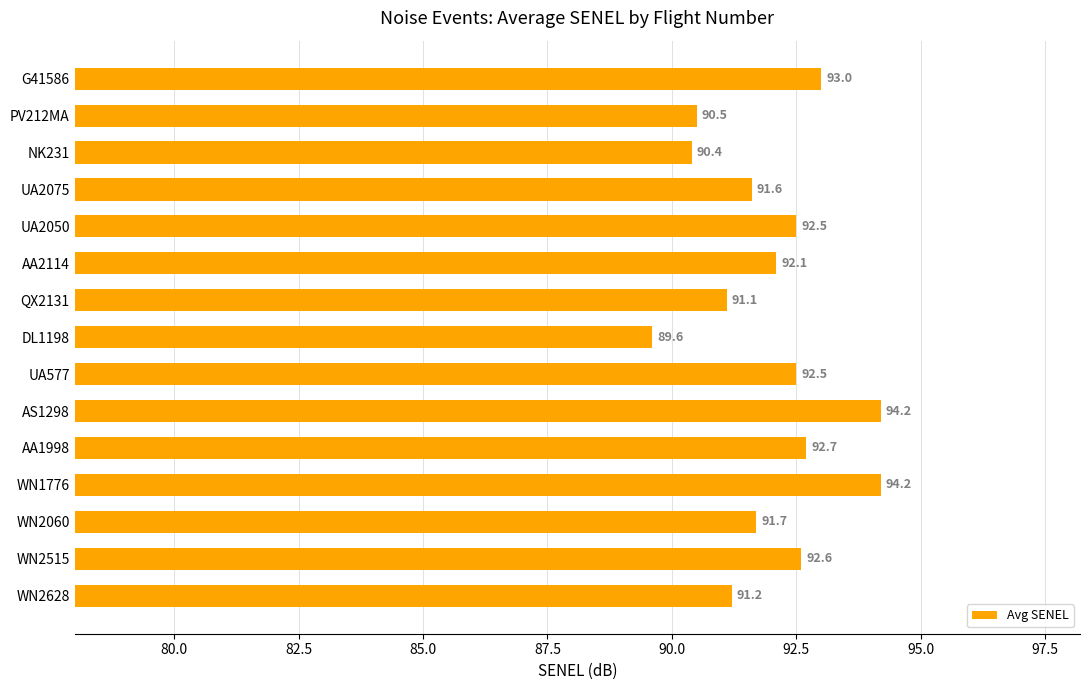

At which label is the value closest to 91?

QX2131